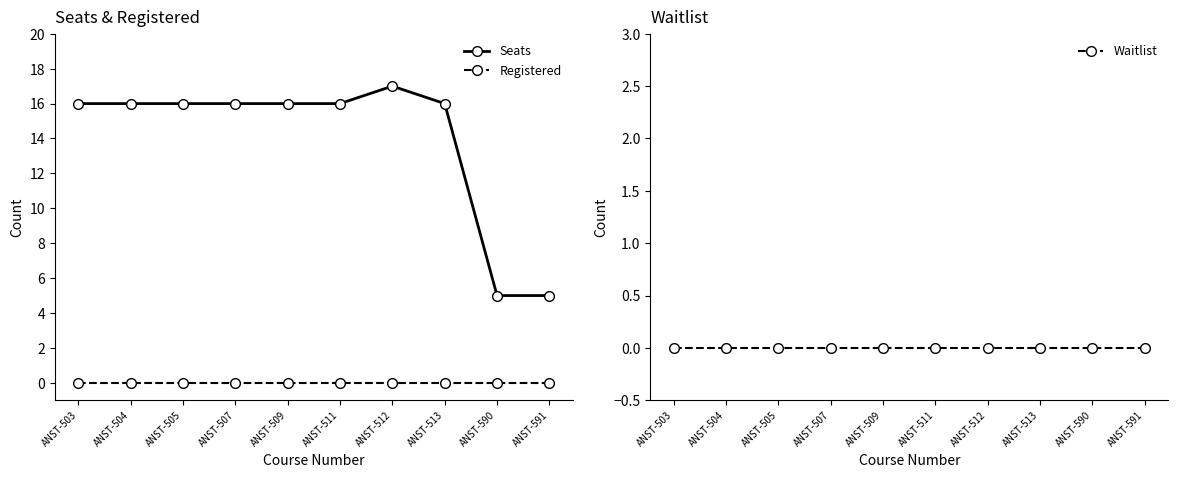

Count the number of data series in this chart.

3